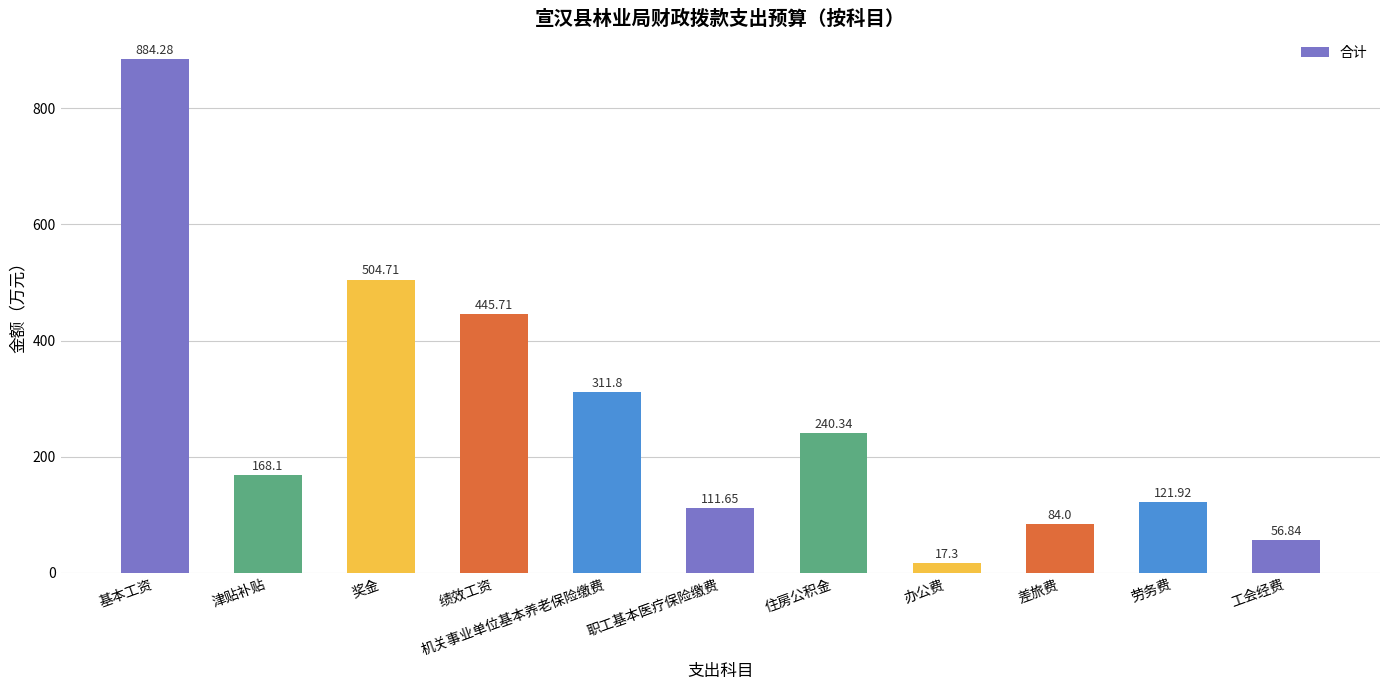

List the labels in order of value, largest first.

基本工资, 奖金, 绩效工资, 机关事业单位基本养老保险缴费, 住房公积金, 津贴补贴, 劳务费, 职工基本医疗保险缴费, 差旅费, 工会经费, 办公费